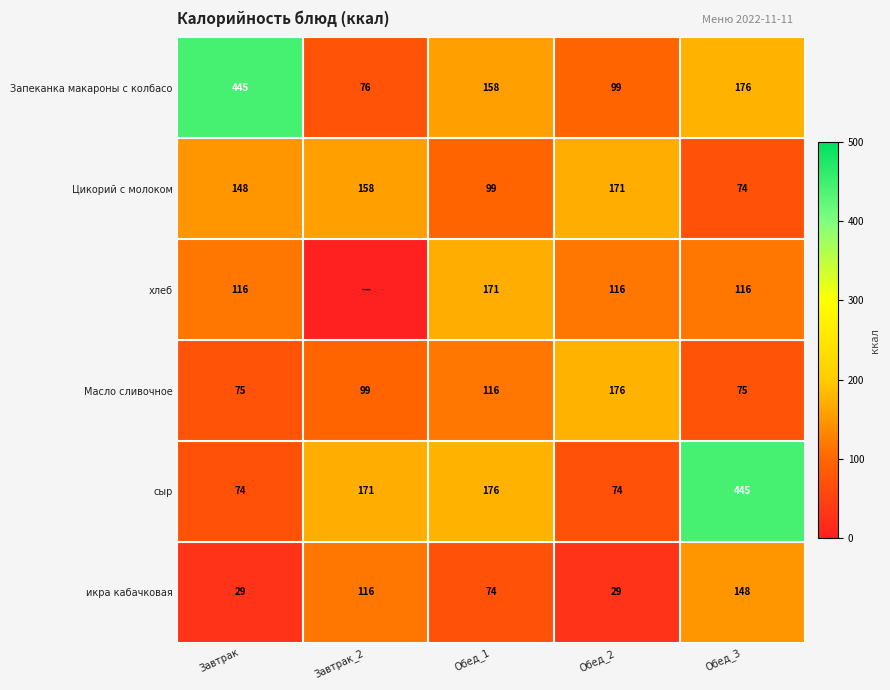

Is the value of Цикорий с молоком at Завтрак greater than the value of Масло сливочное at Обед_3?

Yes